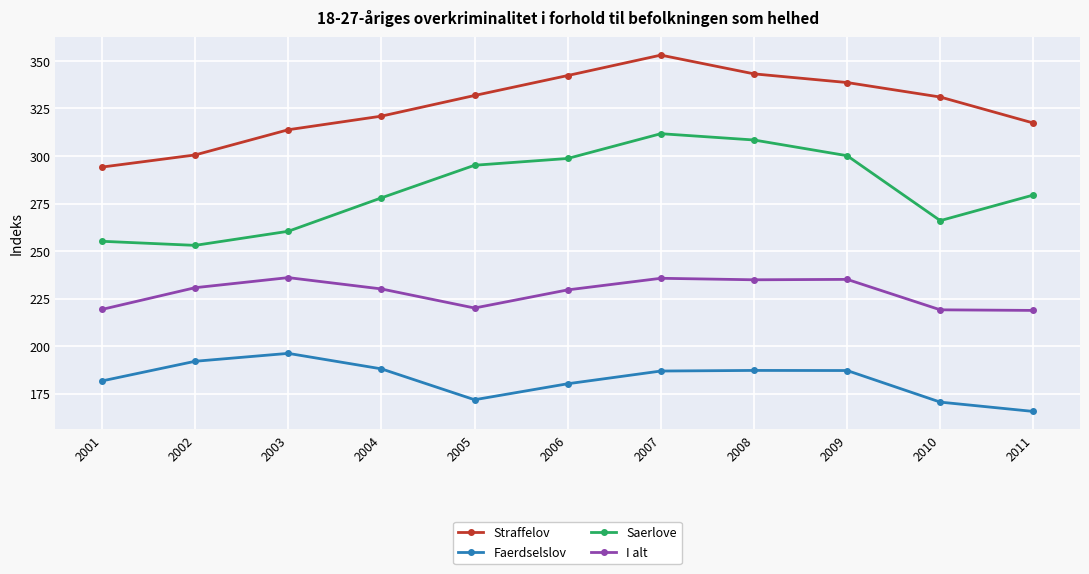

How many values in the Saerlove series are below 279?

5